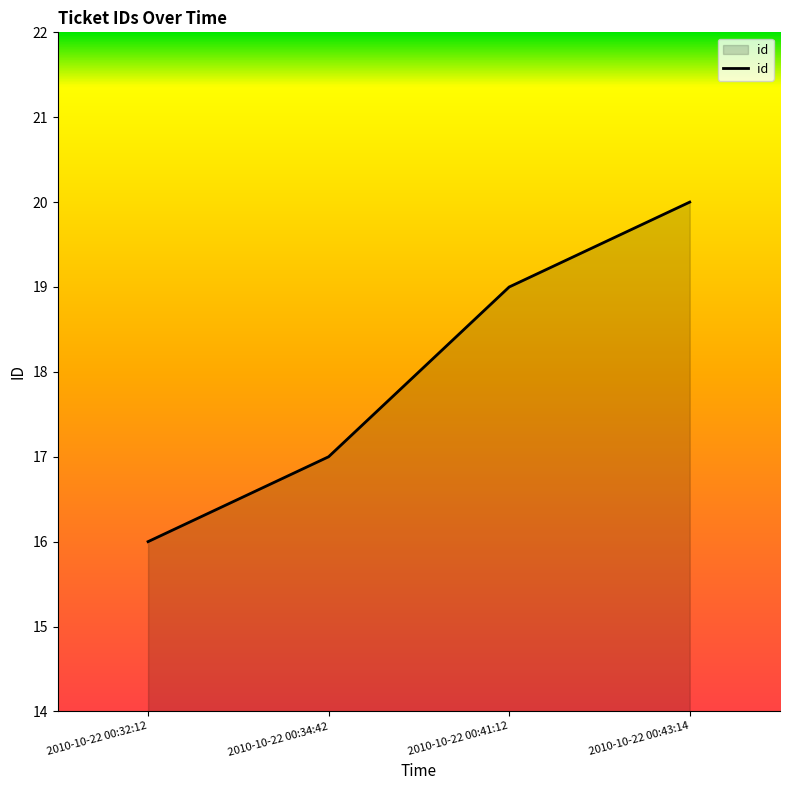

What is the change in value from 2010-10-22 00:34:42 to 2010-10-22 00:41:12?

+2